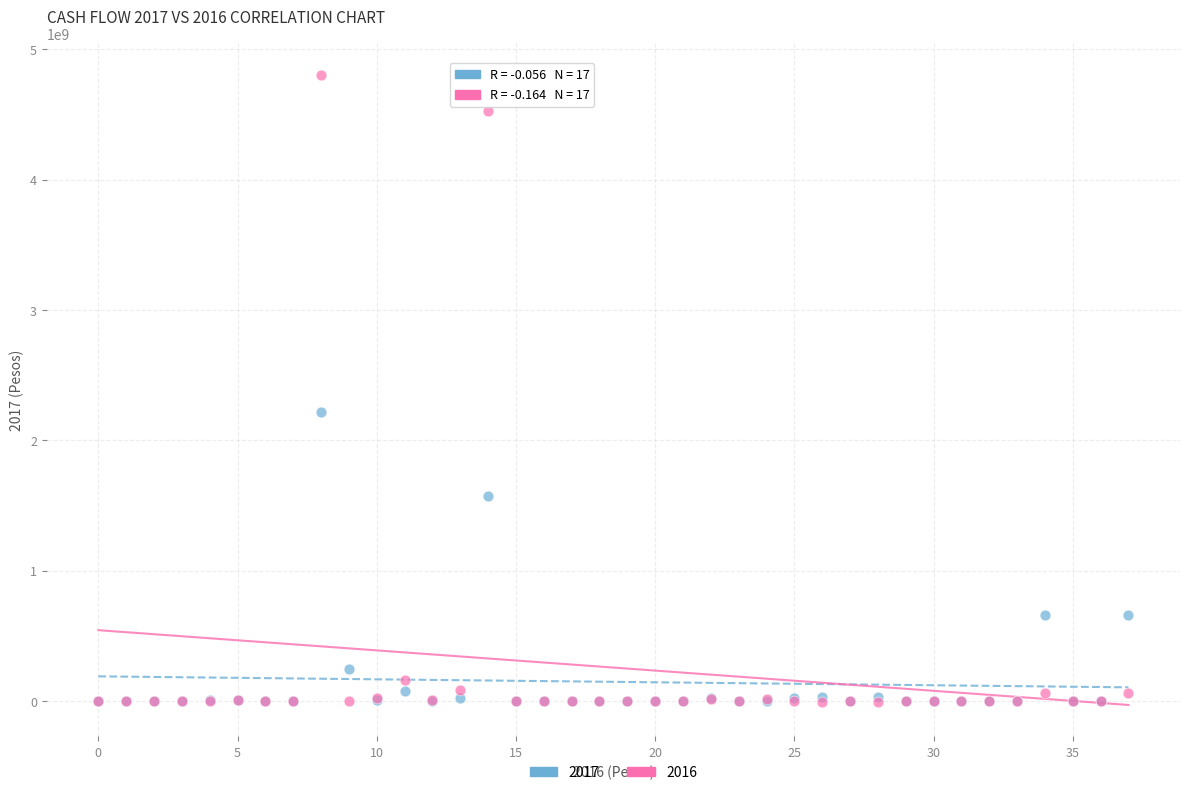

Across all series, what Y value is closest to 2400782419?

2215212338.0